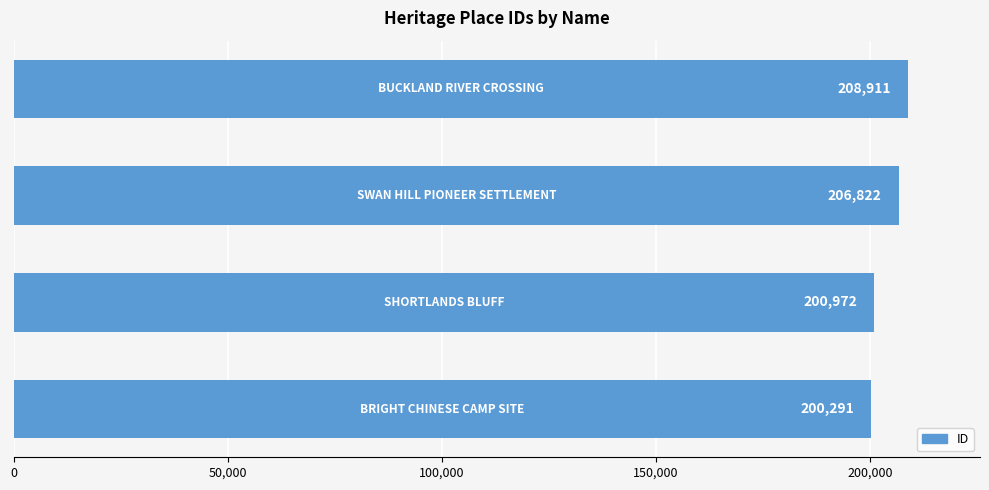

What is the average value?

204249